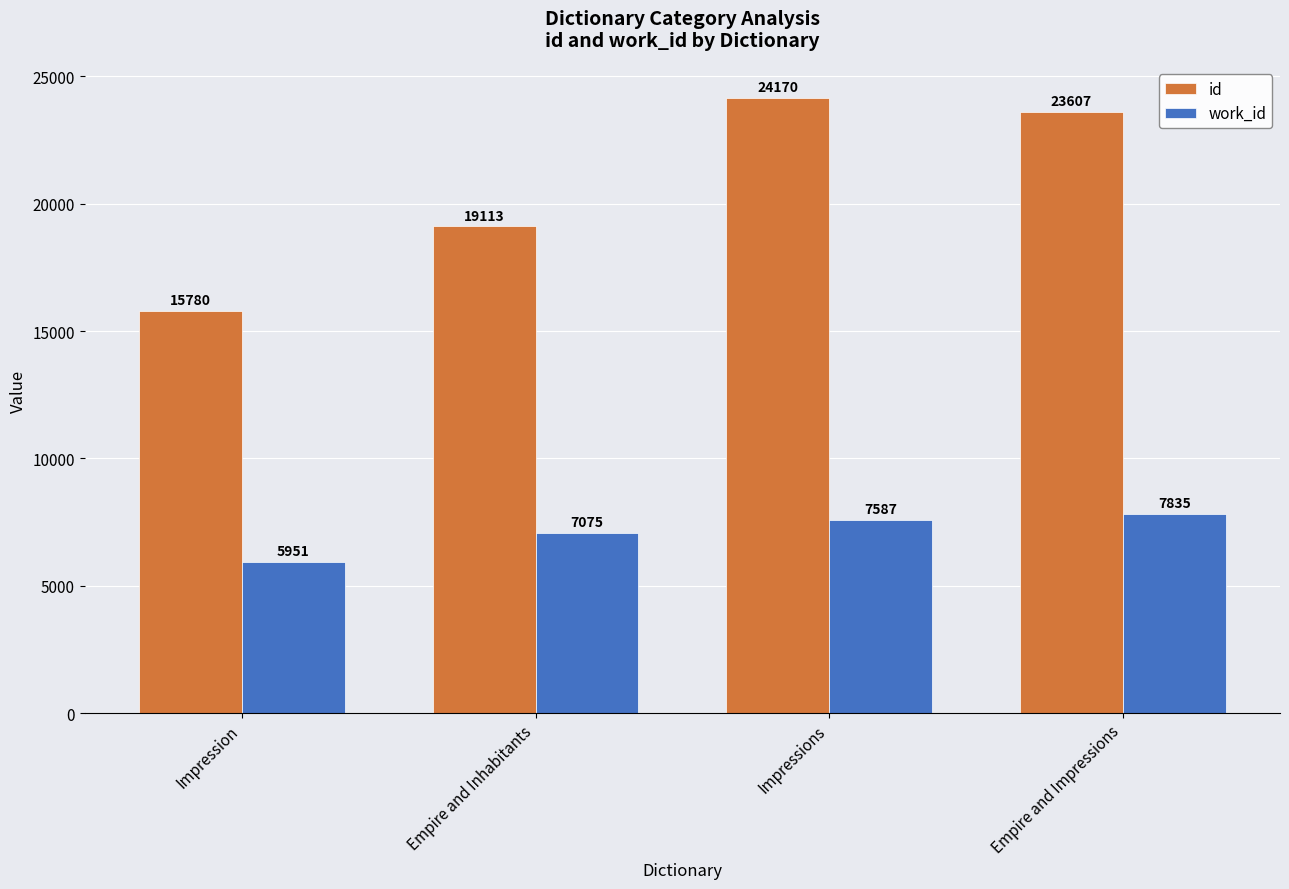

Reading left to right, list all the values displayed in this chart.

id: 15780	19113	24170	23607
work_id: 5951	7075	7587	7835